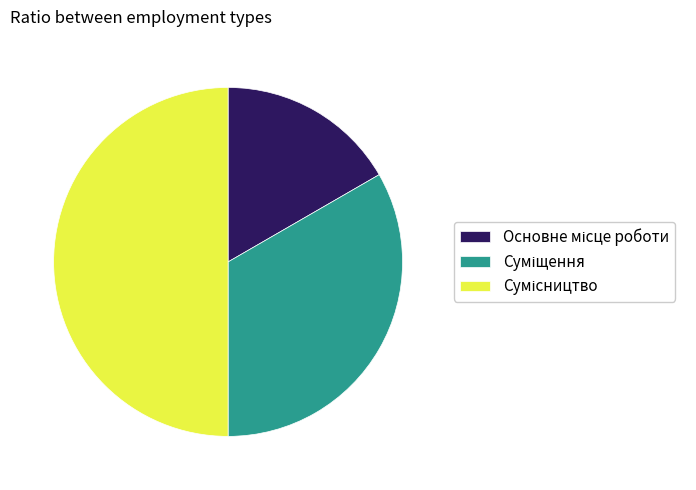

What is the change in value from Суміщення to Сумісництво?

+1